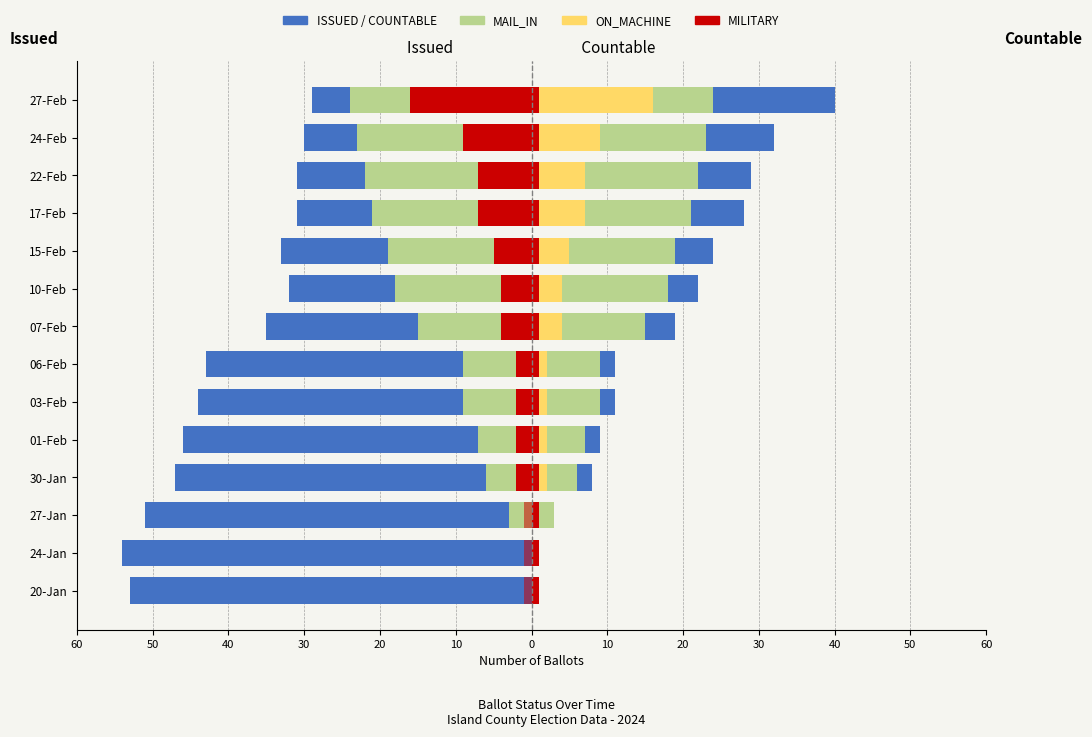

At which label is ISSUED closest to -41?

06-Feb